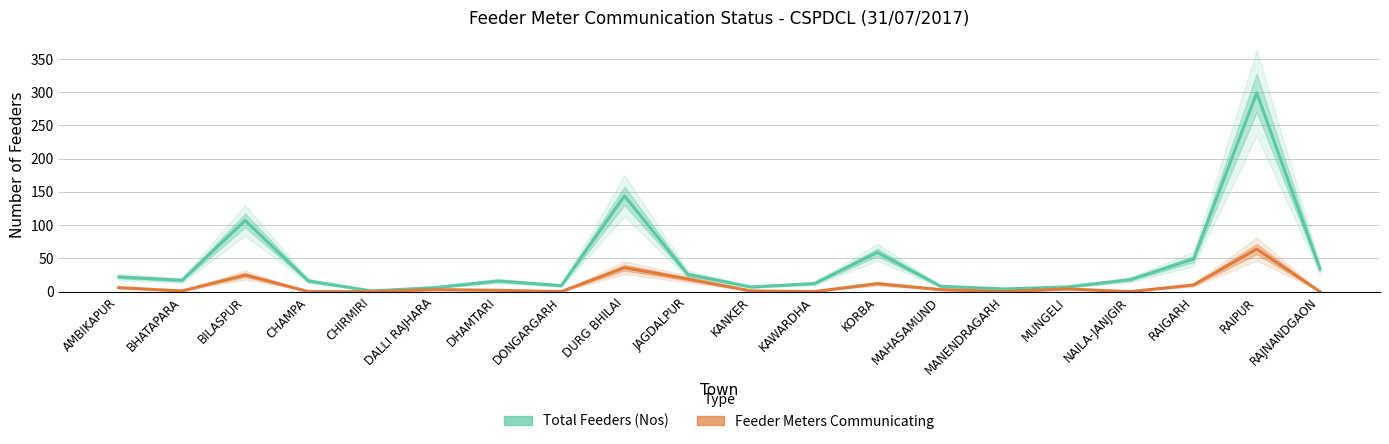

What is the total value across all series at BILASPUR?

132